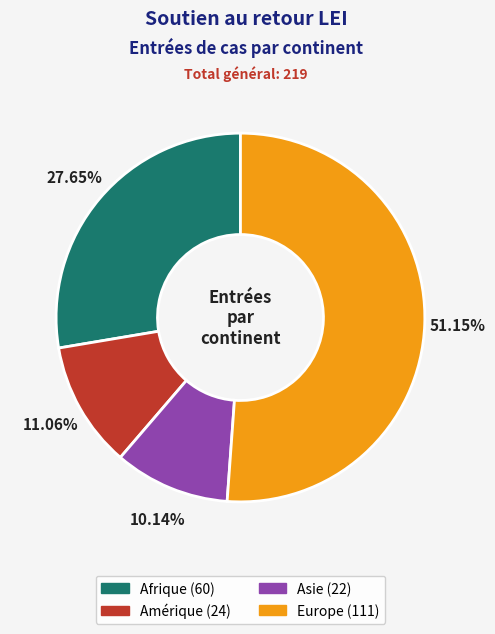

Which category has the biggest portion of the pie?

Europe